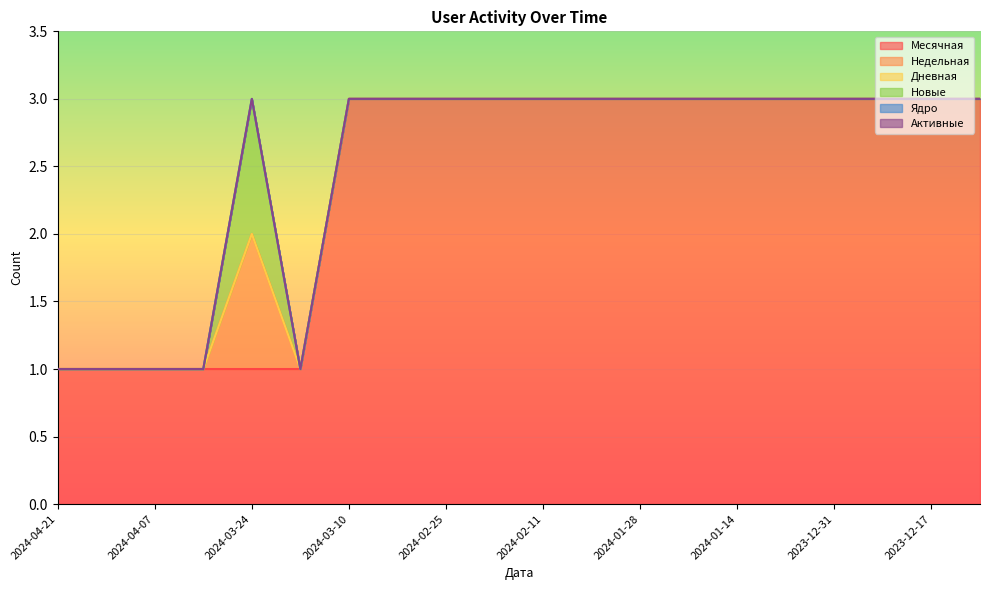

At which category does the chart reach its peak across all series?

2024-03-10